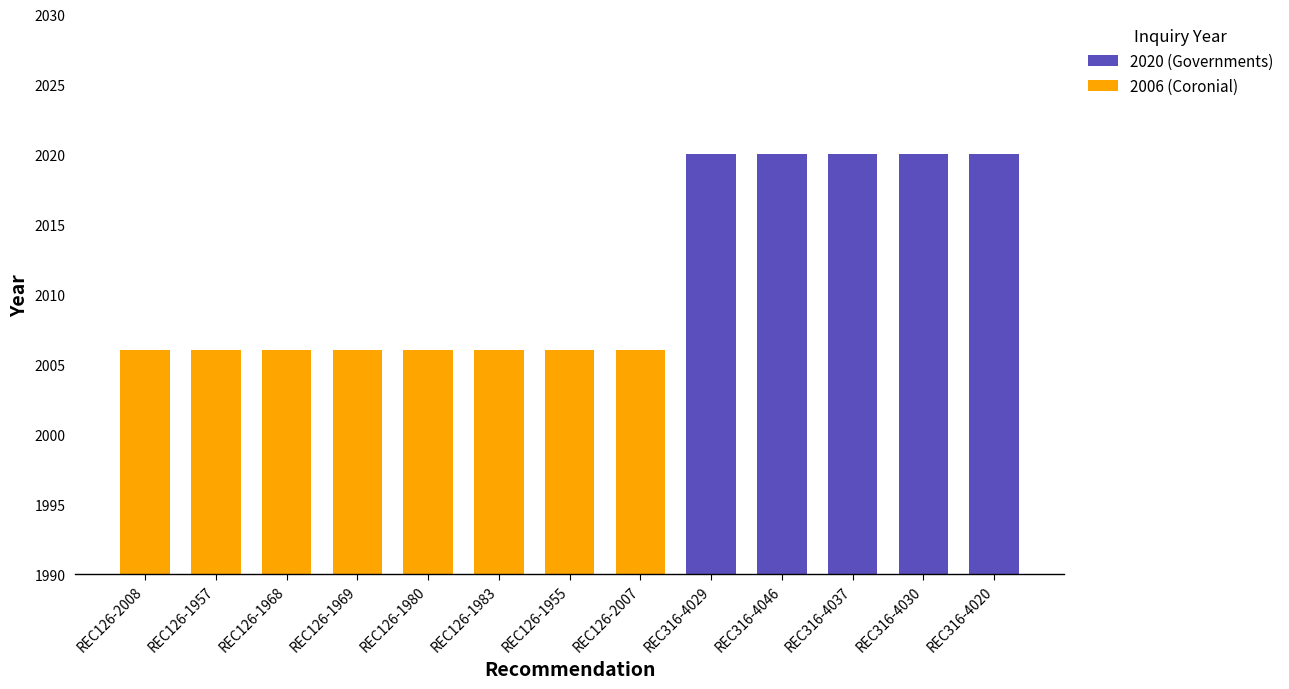

Is it true that the value at REC126-1955 is 2006?

True